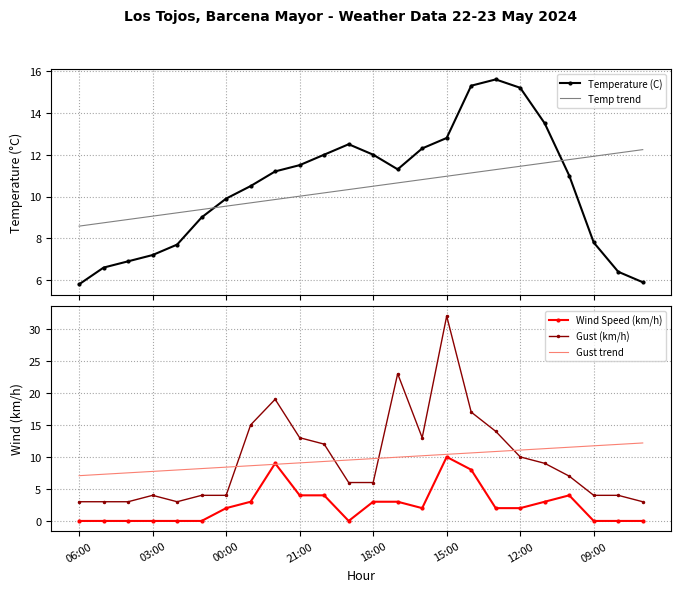

True or false: Wind Speed (km/h) and Gust (km/h) cross at least once.

False